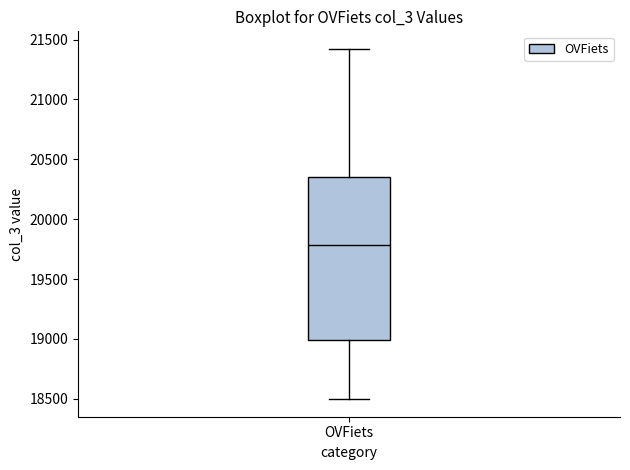

Transcribe this box plot: give where the median line is, the range the box spans, and where the two whiskers end, as read against the y-axis. The values are not printed on the chart, so give them approximately, as read against the axis.

median 19800, box 19000 to 20350, whiskers 18500 to 21400